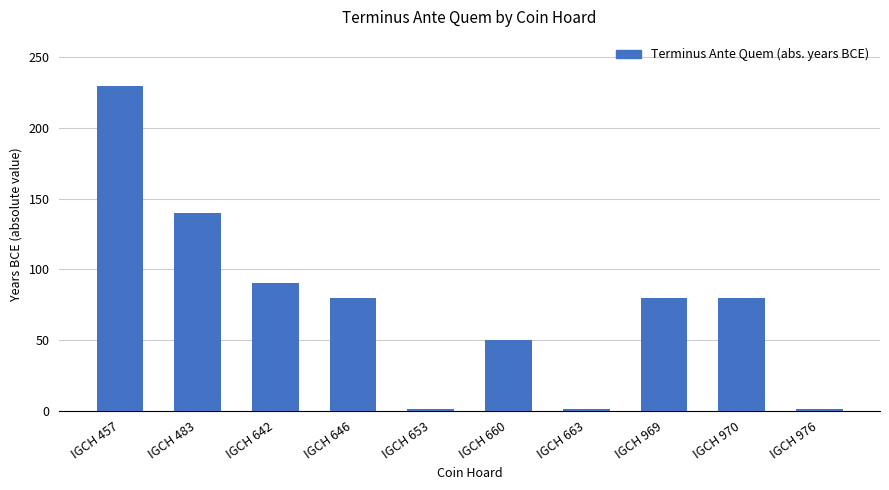

True or false: the data shows 1 at IGCH 976.

True